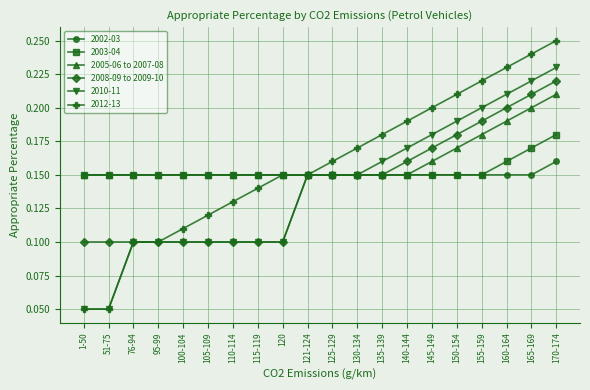

What is the total value across all series at 115-119?

0.8